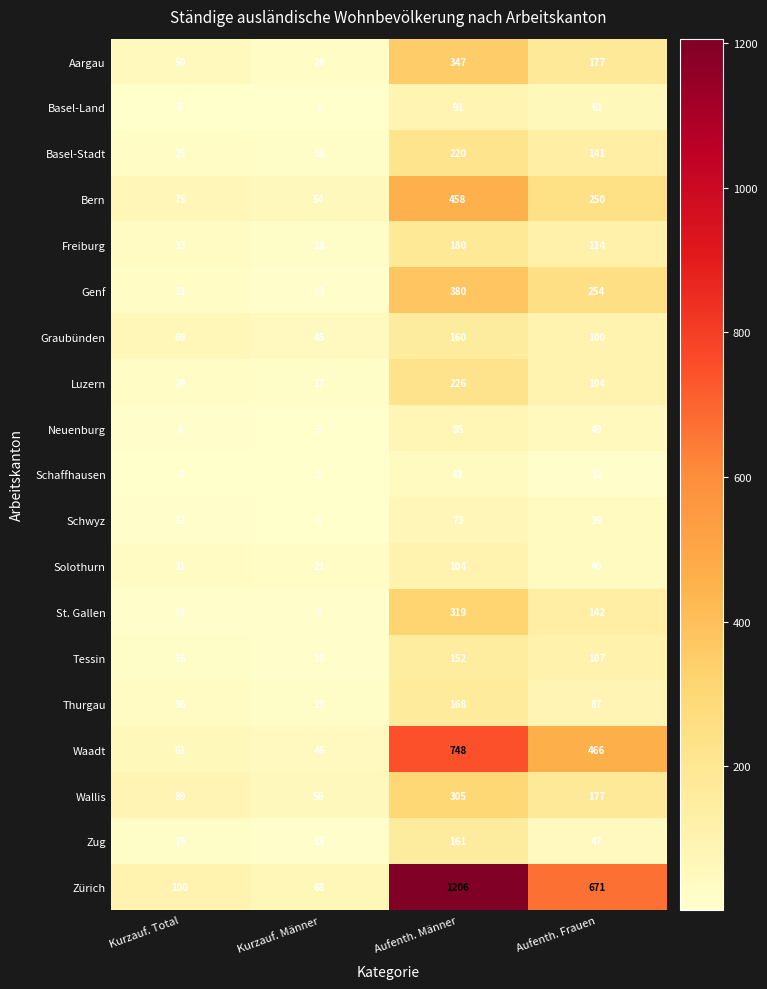

Which series has the largest range (max minus min)?

Zürich